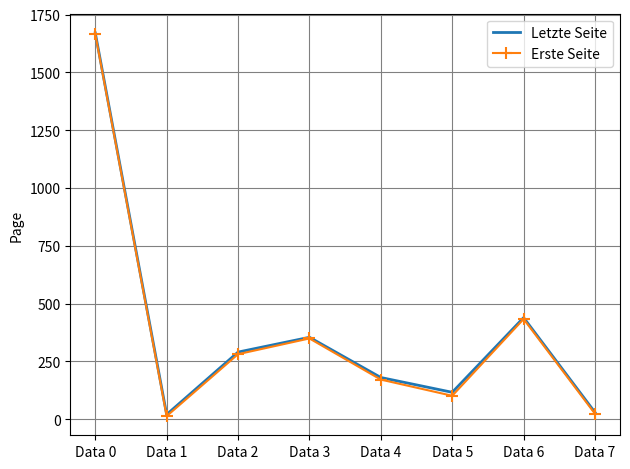

At which category is the sum across all series the highest?

Data 0